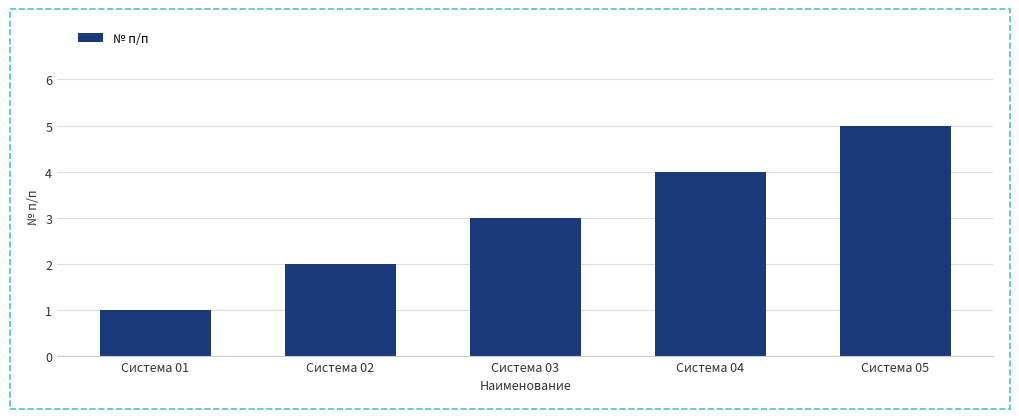

The chart shows a value of 5 at Система 05. True or false?

True